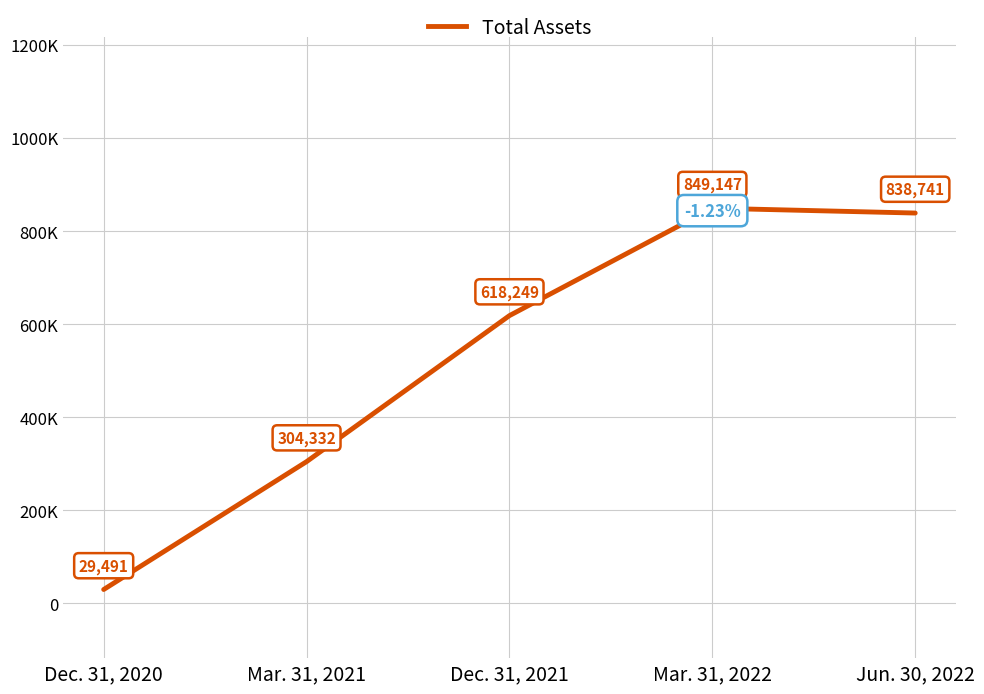

Is this an area chart (filled region under the line)?

No